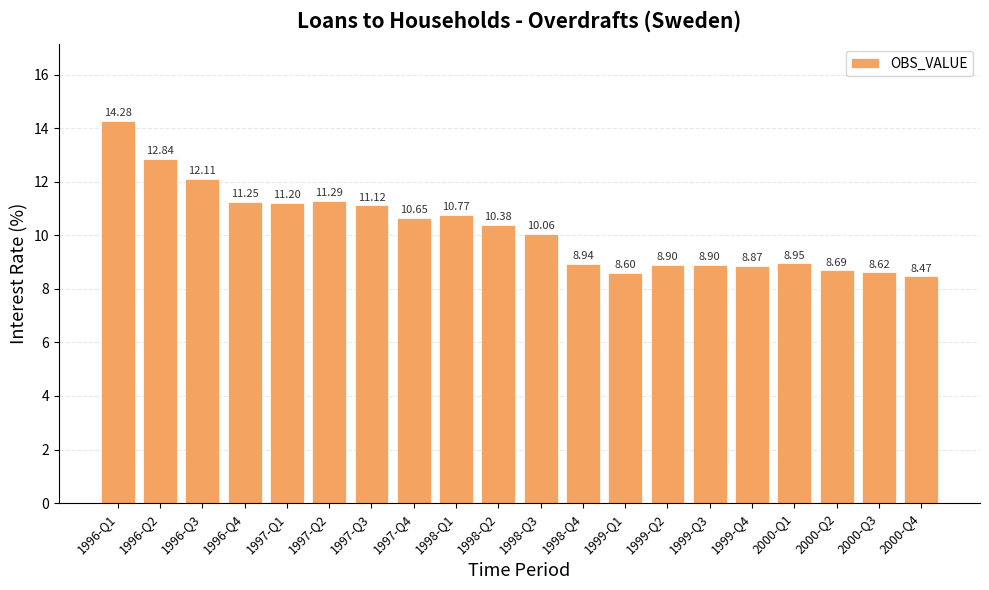

The value at 1997-Q4 is 10.7. True or false?

True